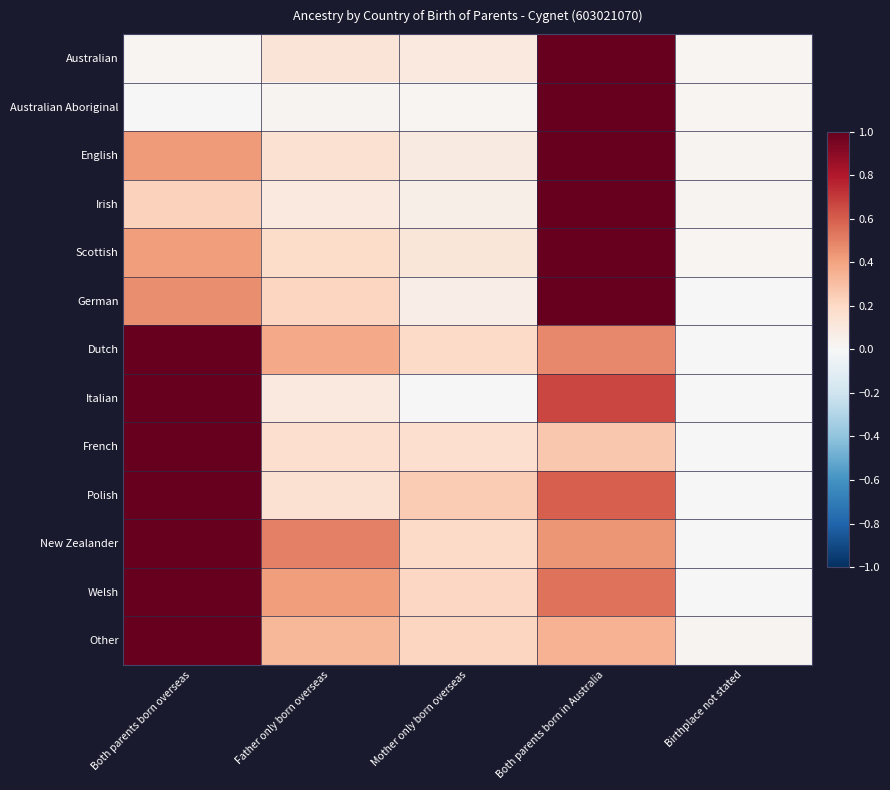

Which series has the largest total across all categories?

Welsh